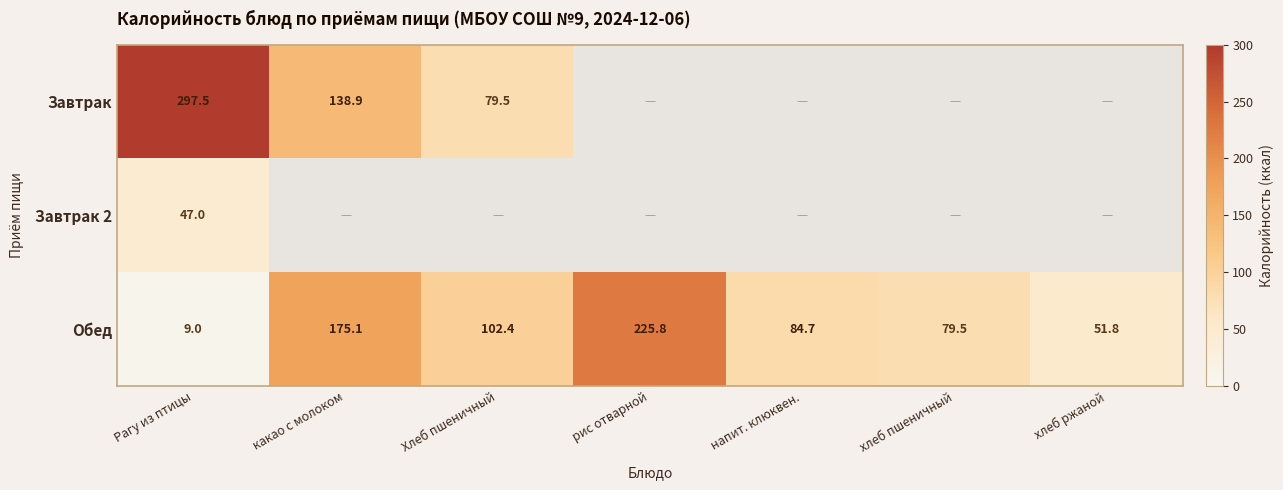

At which label does Обед reach its minimum?

Рагу из птицы